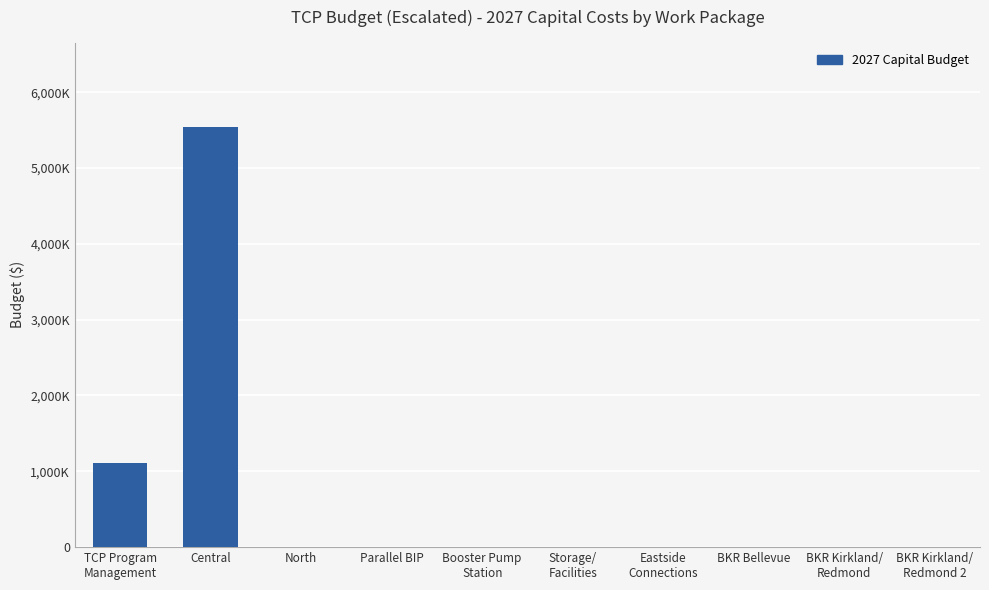

Does the chart contain stacked bars?

No